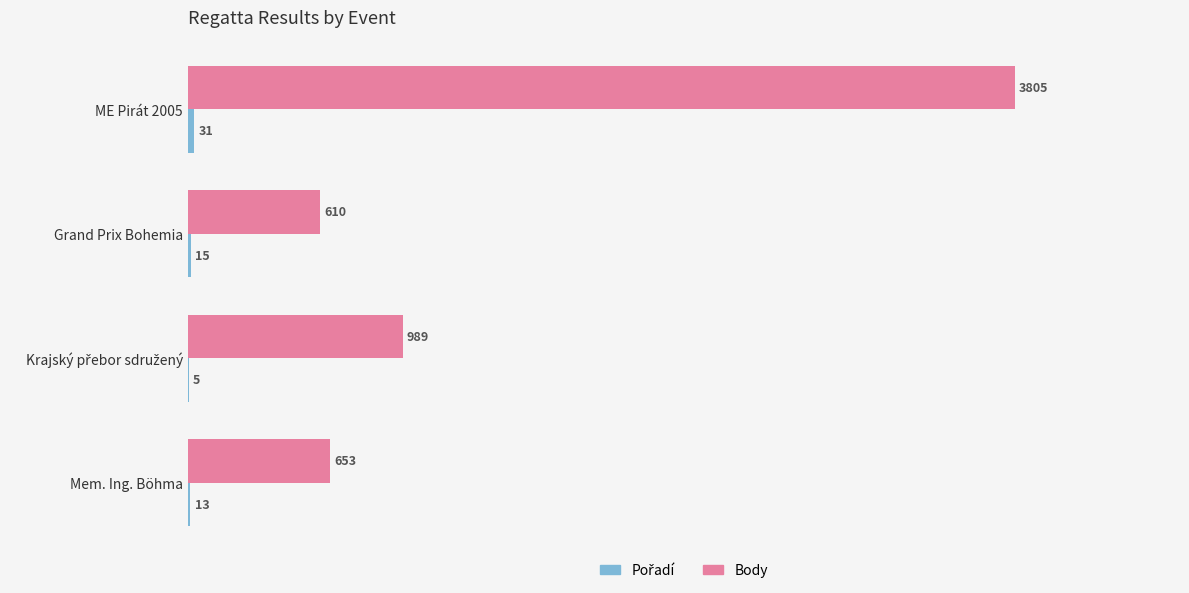

What is the sum of the Body values at Grand Prix Bohemia and Mem. Ing. Böhma?

1263